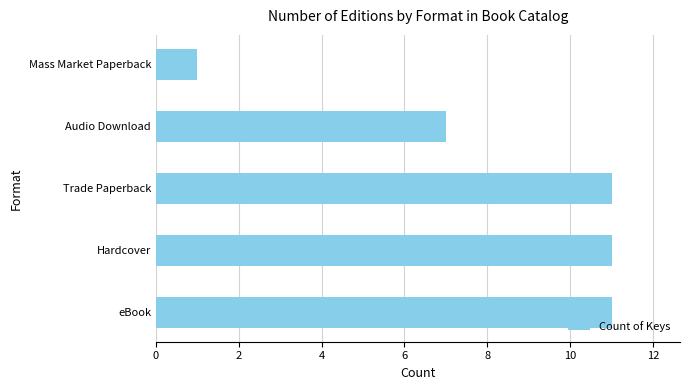

How many values are below 11?

2